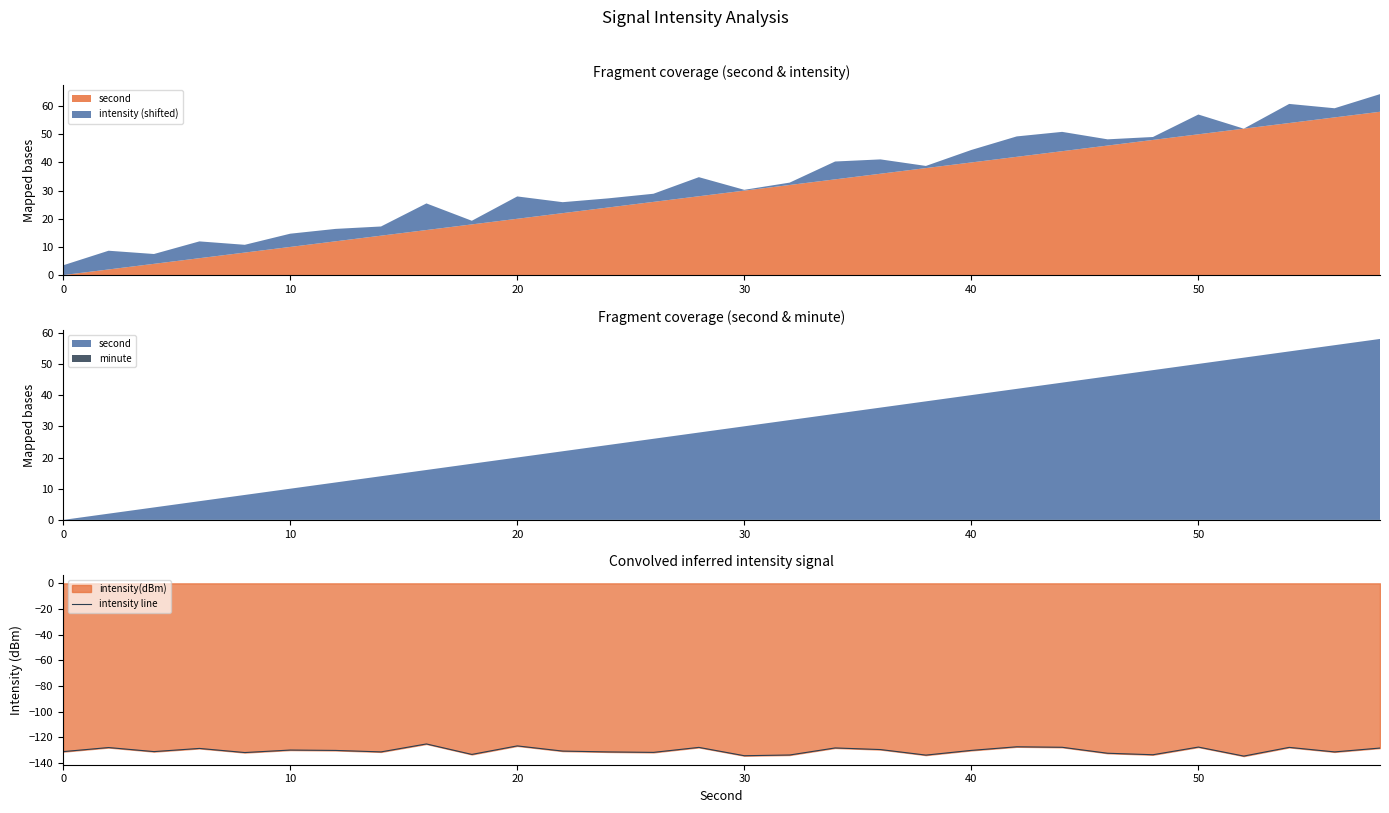

What is the maximum value for intensity line?

-125.1